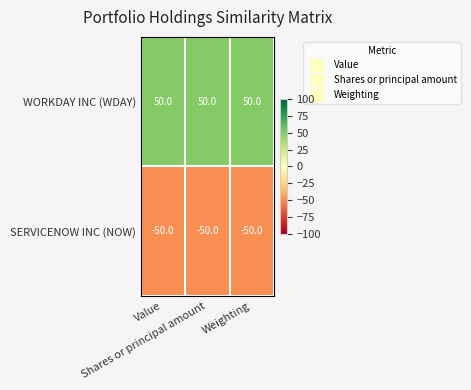

List the series in order of their overall mean, highest first.

WORKDAY INC (WDAY), SERVICENOW INC (NOW)